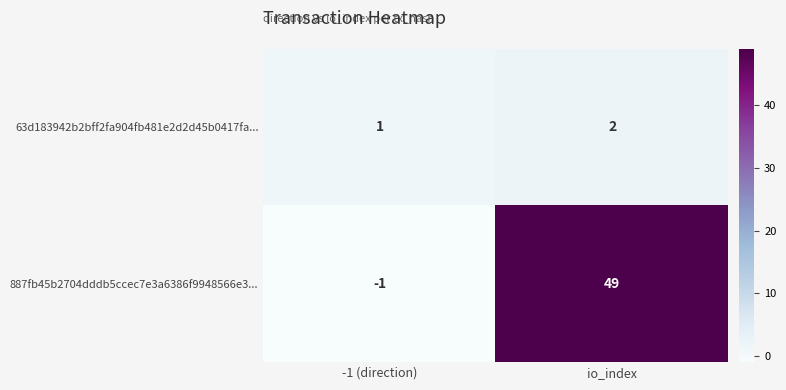

What is the difference between the maximum and minimum values in the 887fb45b2704dddb5ccec7e3a6386f9948566e3... series?

50